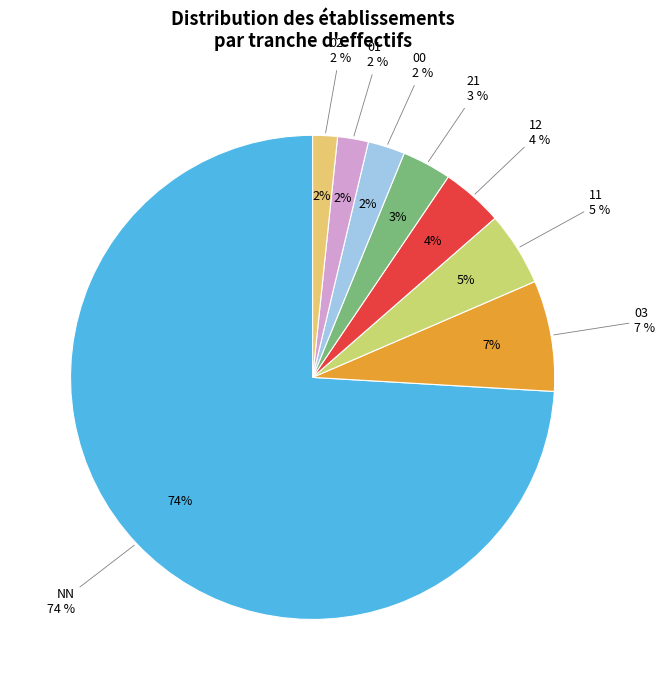

What percentage is the 03 slice, to the nearest percent?

7%